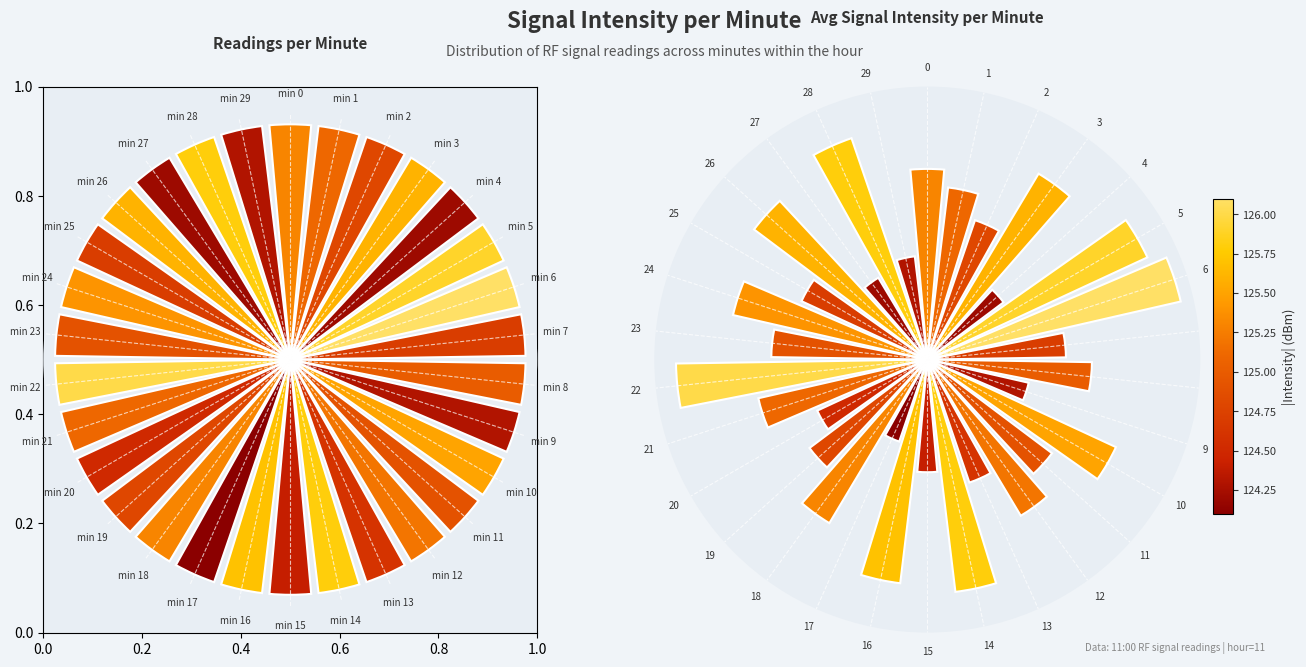

Is min 9 the majority of the pie?

No